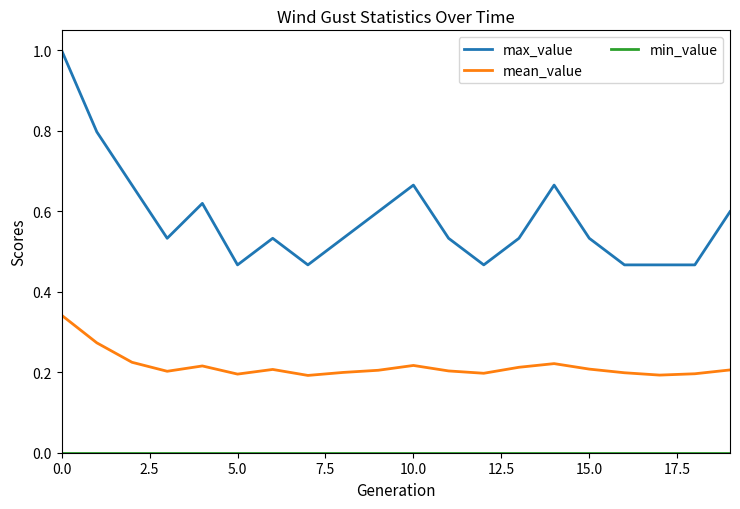

What is the maximum value for max_value?

1.0